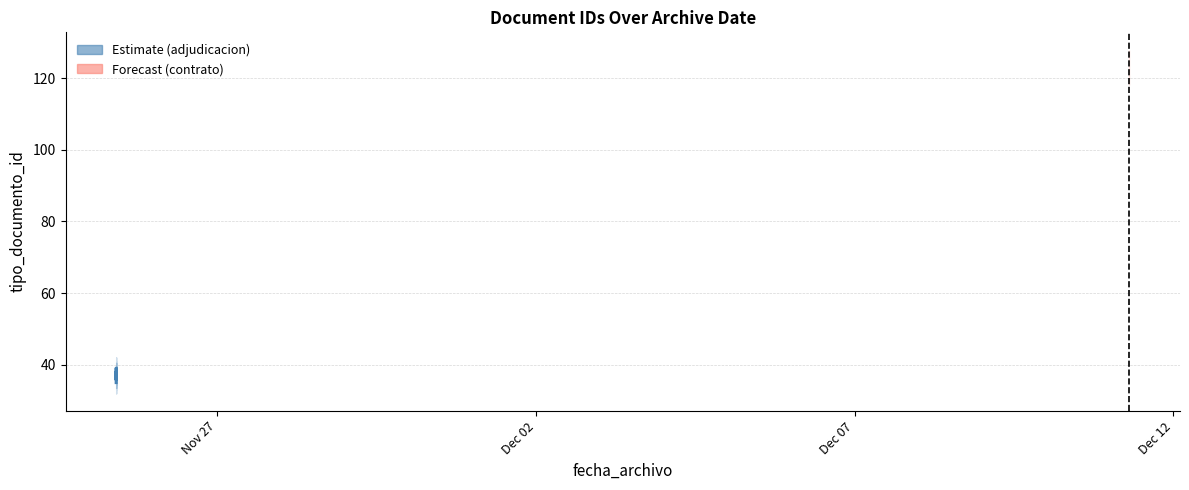

What is the sum of all values?

221